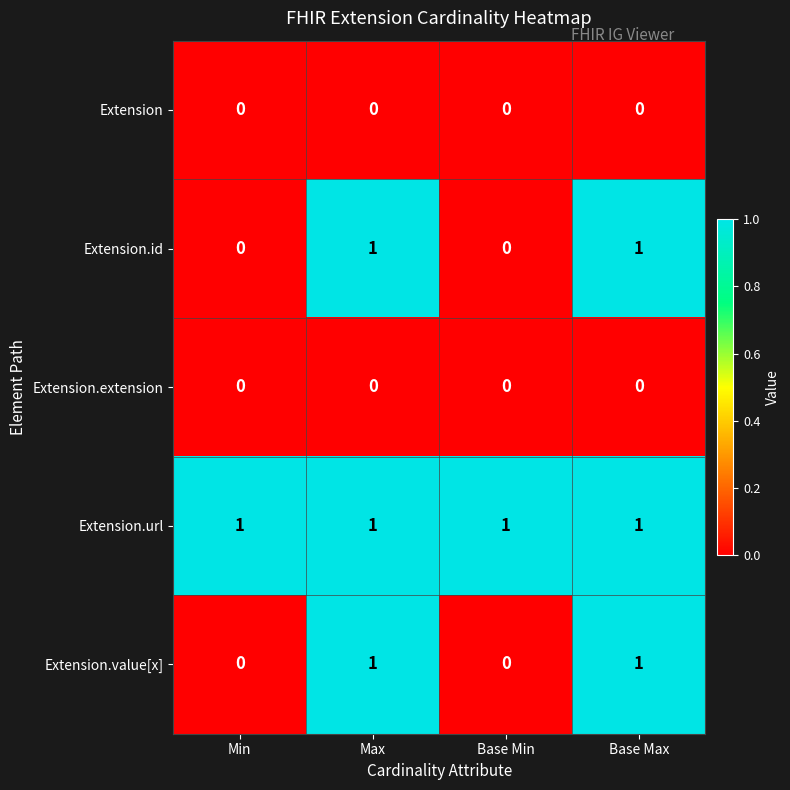

At how many categories does at least one series exceed 0?

4